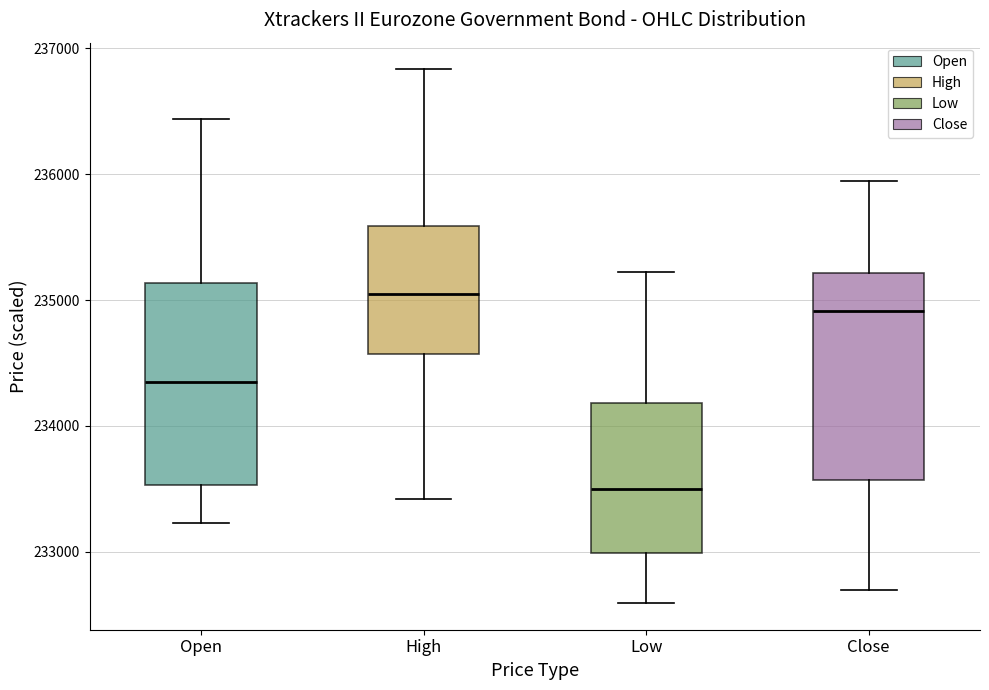

Reading left to right, read every box against the y-axis: the position of its median line, the range the box covers, and the ends of its whiskers. The values are not printed on the chart, so give them approximately, as read against the axis.

Open: median 234400, box 233500 to 235100, whiskers 233200 to 236400
High: median 235000, box 234600 to 235600, whiskers 233400 to 236800
Low: median 233500, box 233000 to 234200, whiskers 232600 to 235200
Close: median 234900, box 233600 to 235200, whiskers 232700 to 235900